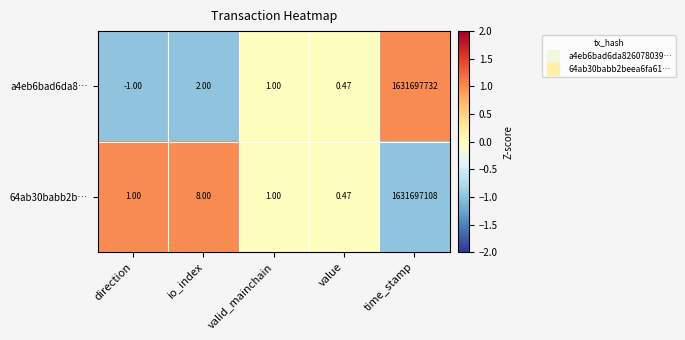

Is the value of a4eb6bad6da8… at time_stamp greater than the value of 64ab30babb2b… at direction?

Yes